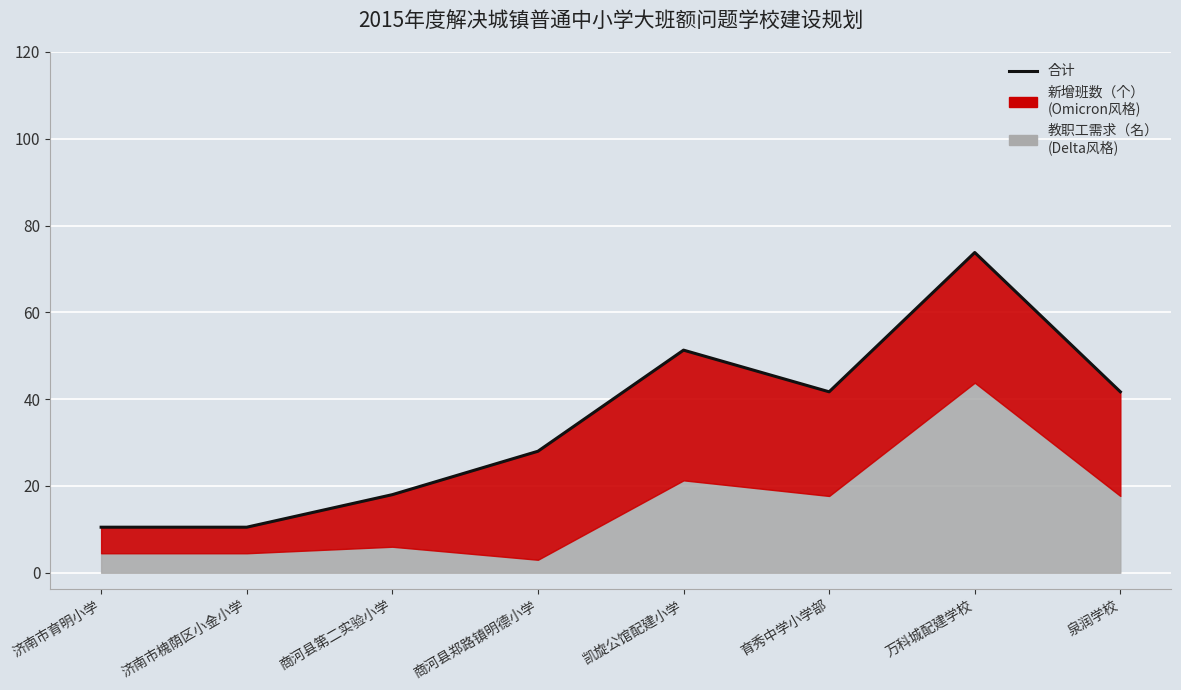

Is it true that the value at 商河县第二实验小学 is 4.0?

False